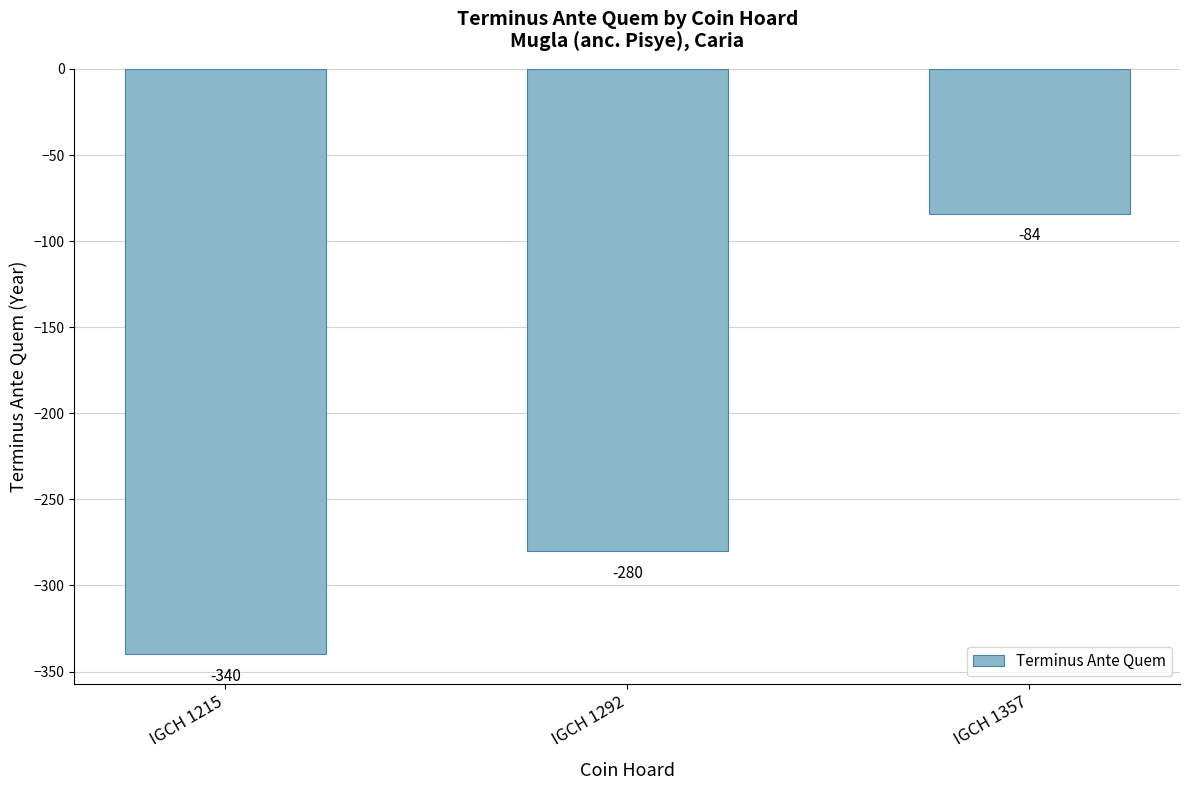

The chart shows a value of -340 at IGCH 1215. True or false?

True